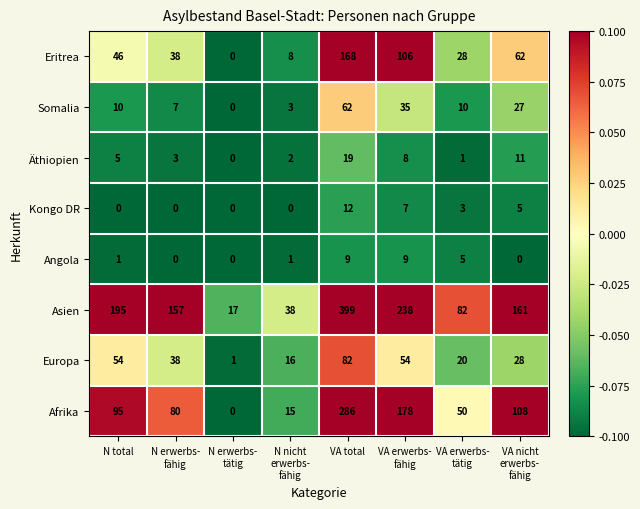

At how many categories does at least one series exceed 0?

8